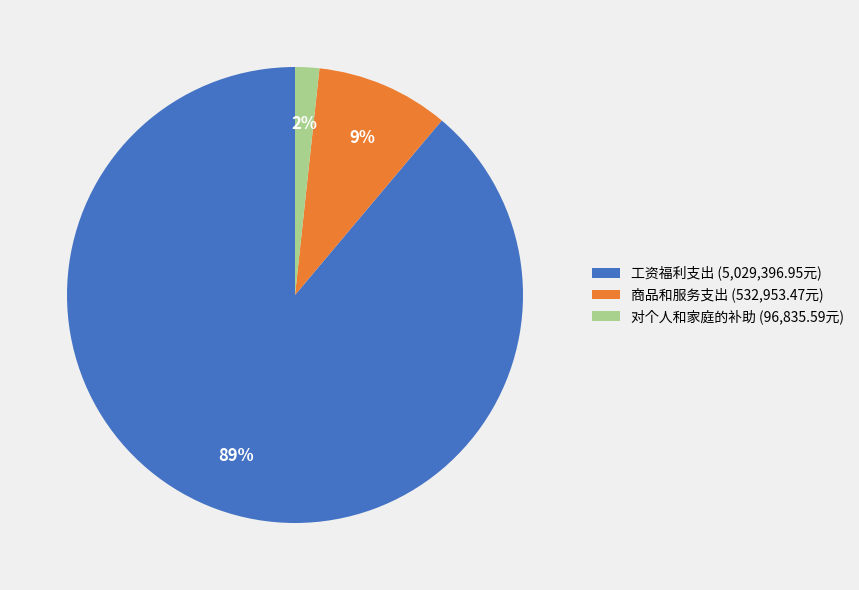

Which slice is the smallest?

对个人和家庭的补助